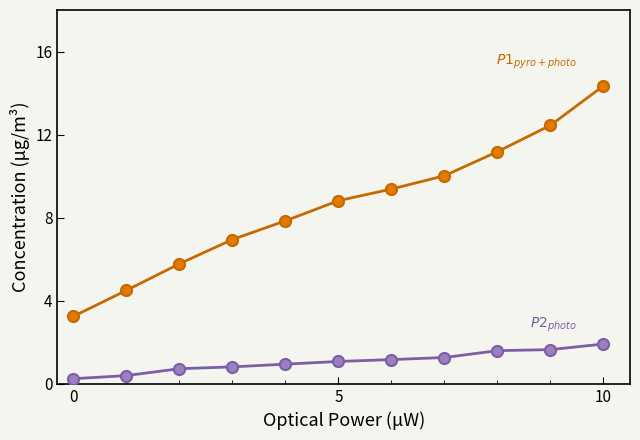

How many distinct data groups are displayed?

2